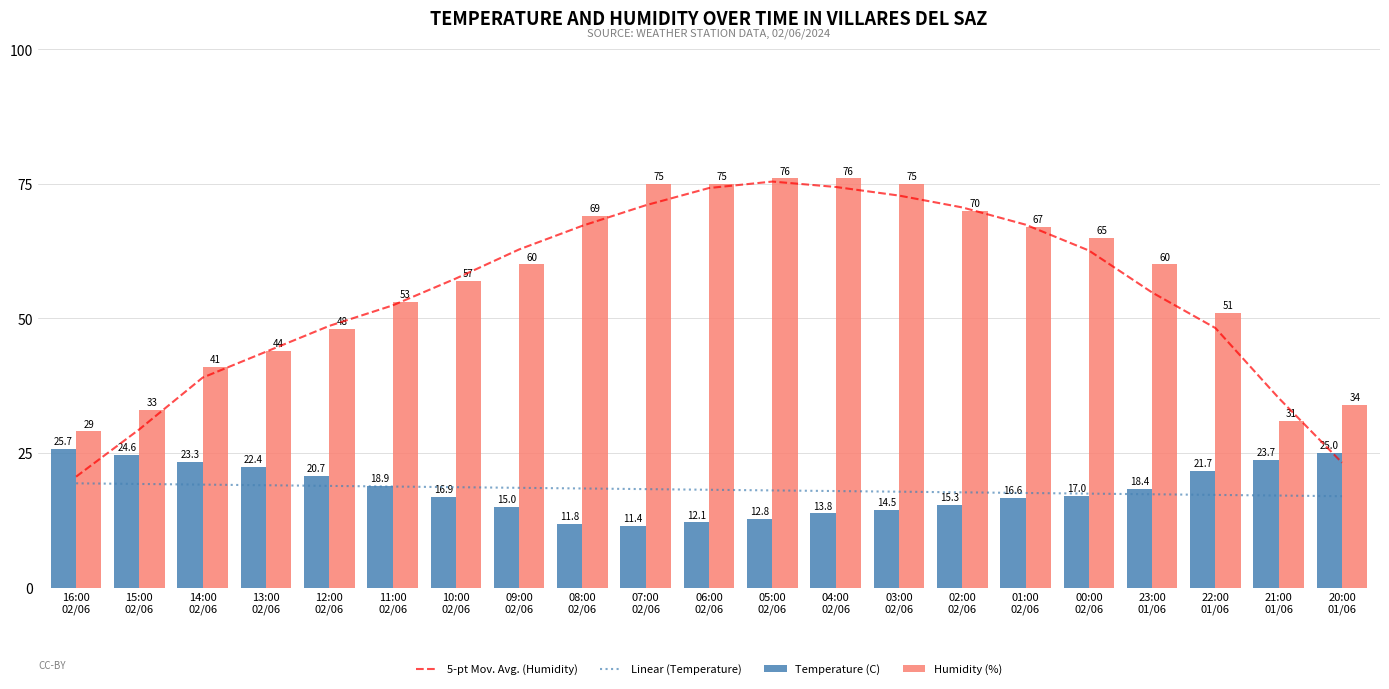

Which series has the widest spread of values?

5-pt Mov. Avg. (Humidity)